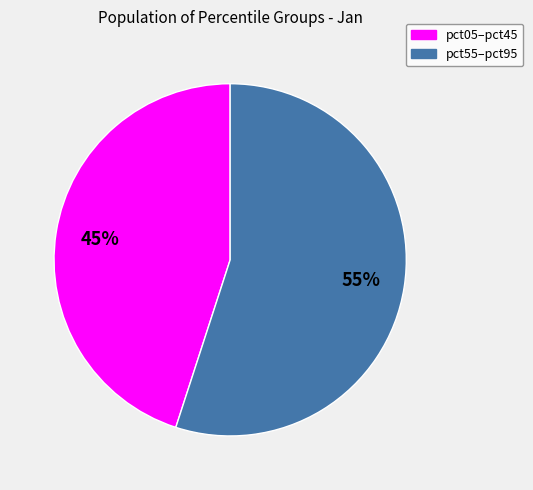

Does pct05–pct45 account for over 50% of the chart?

No